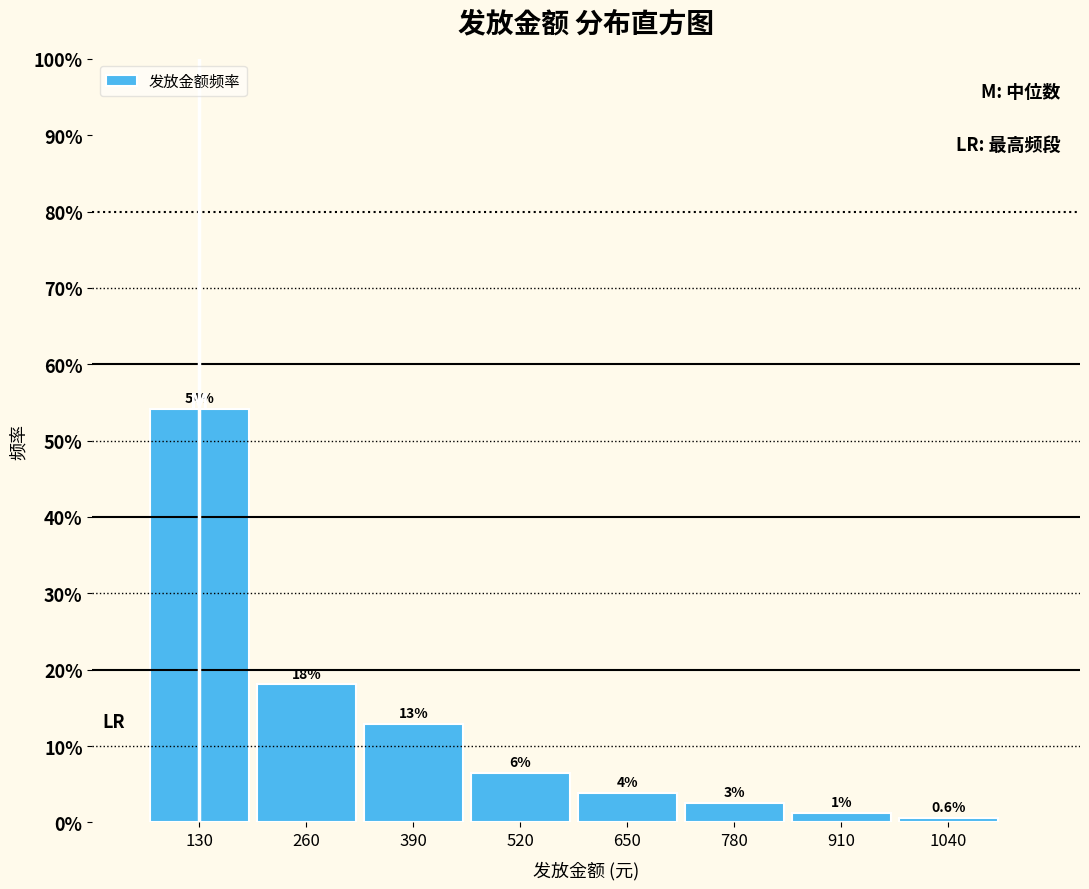

Are the bars horizontal?

No